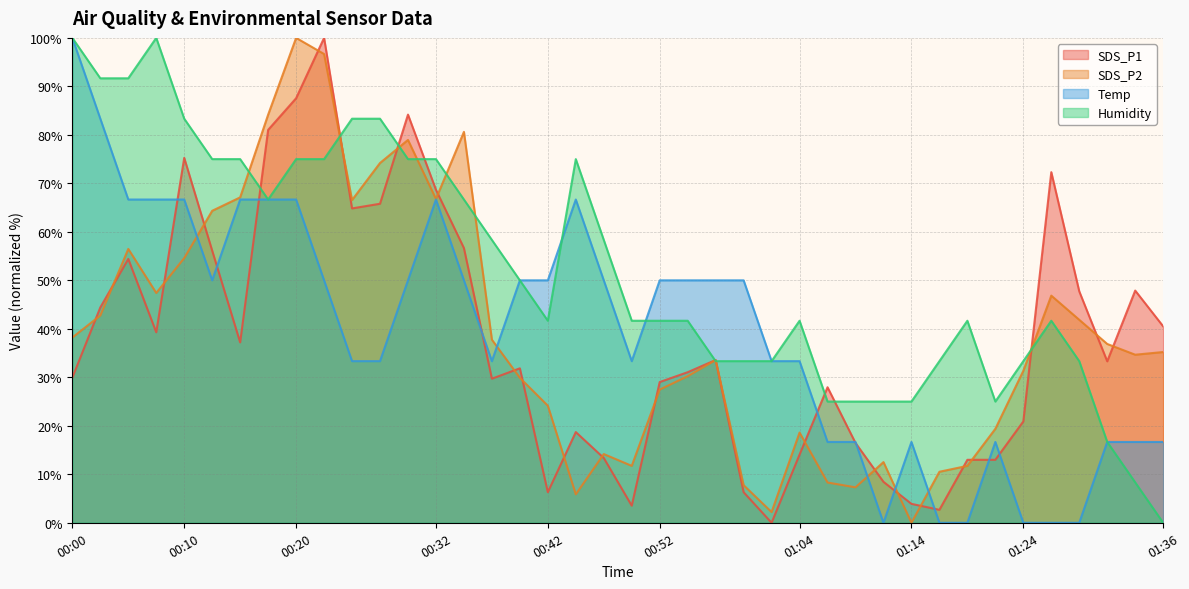

Where is the first local minimum for SDS_P2?

00:08